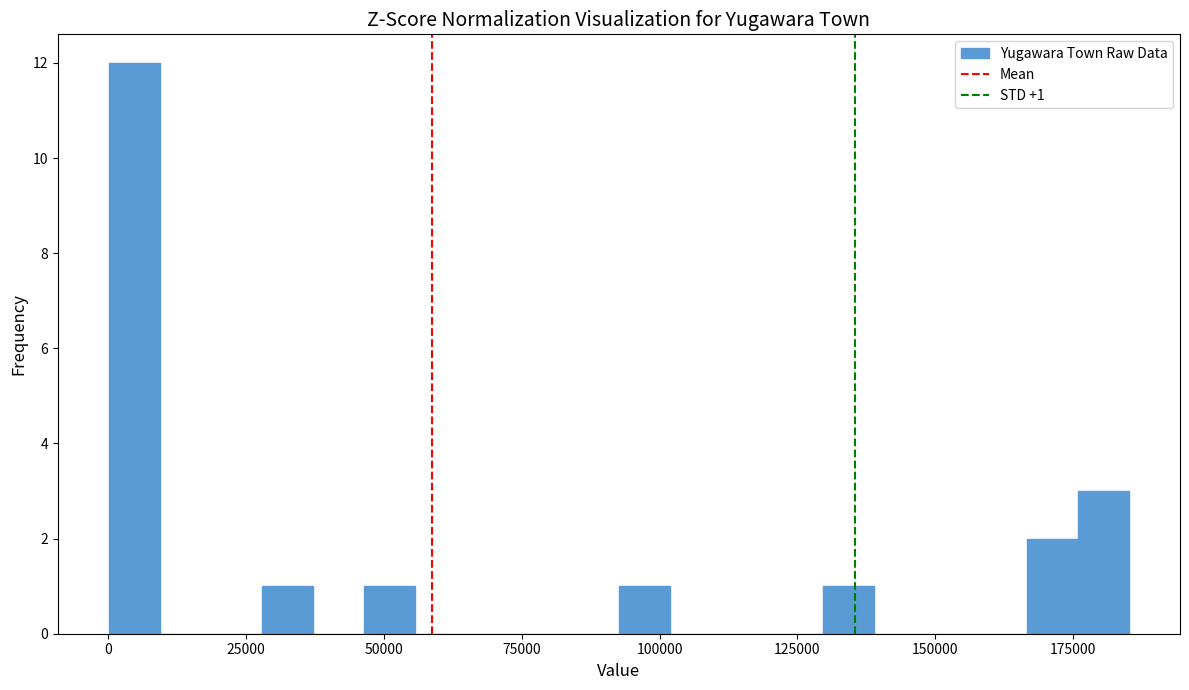

Around what value on the x-axis is the tallest bar? Give the approximate position of its centre, as read against the axis.

5000